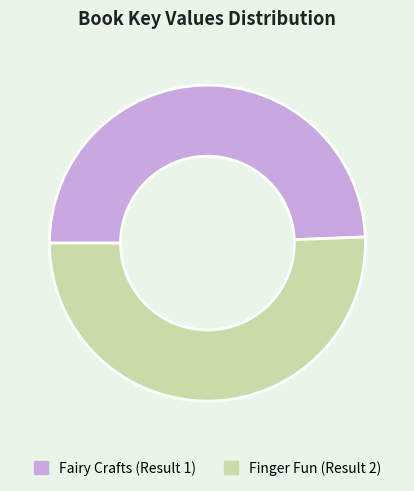

Which slice is the smallest?

Fairy Crafts (Result 1)